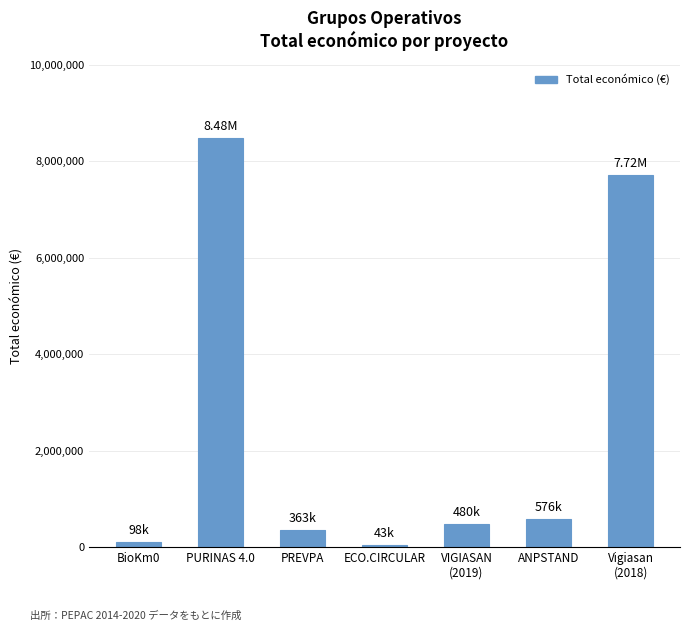

What is the value of the 3rd bar from the left?

363424.6